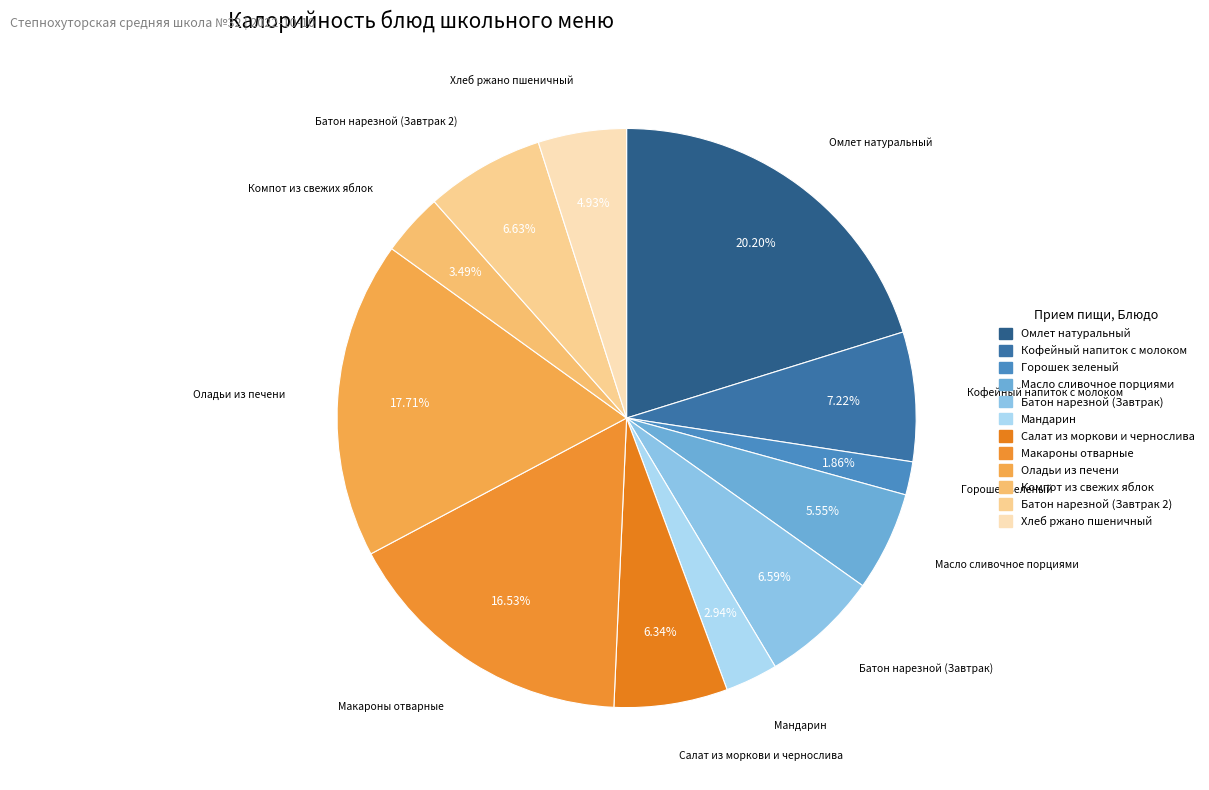

The Салат из моркови и чернослива slice represents 6% of the pie. True or false?

True